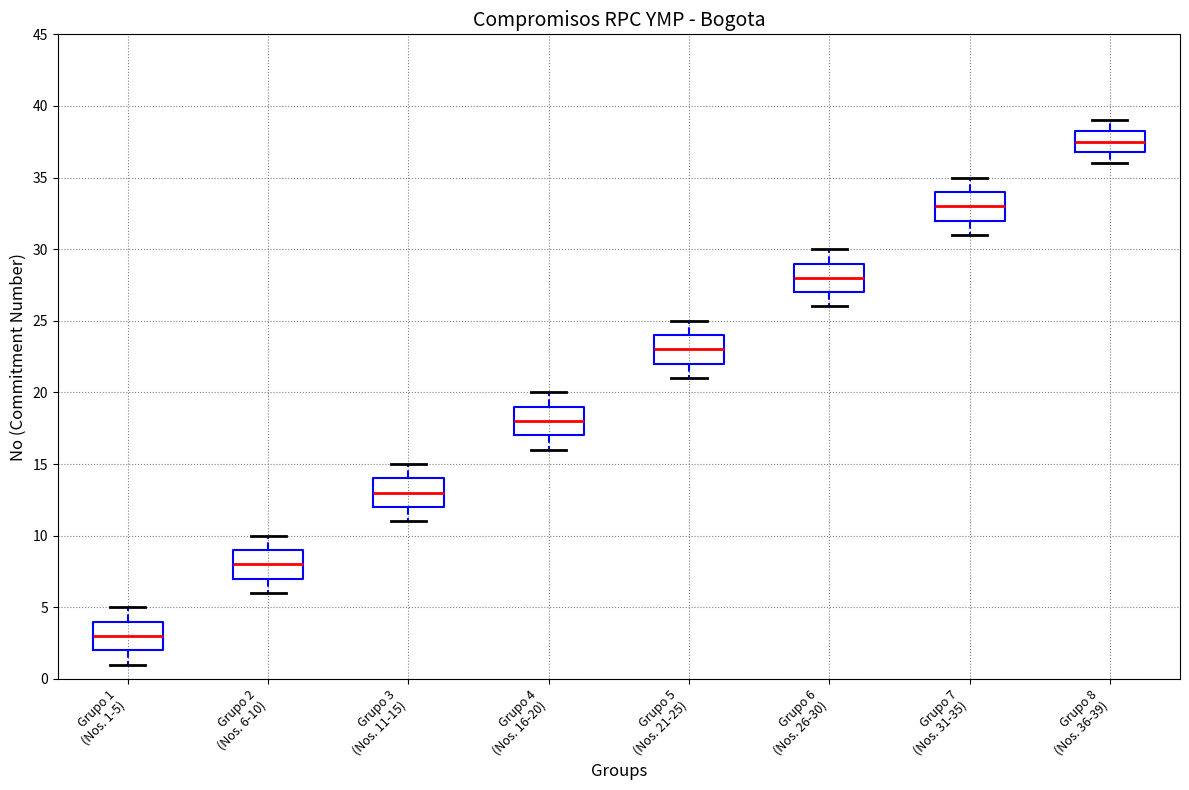

Which box's median line is the highest?

Grupo 8 (Nos. 36-39)